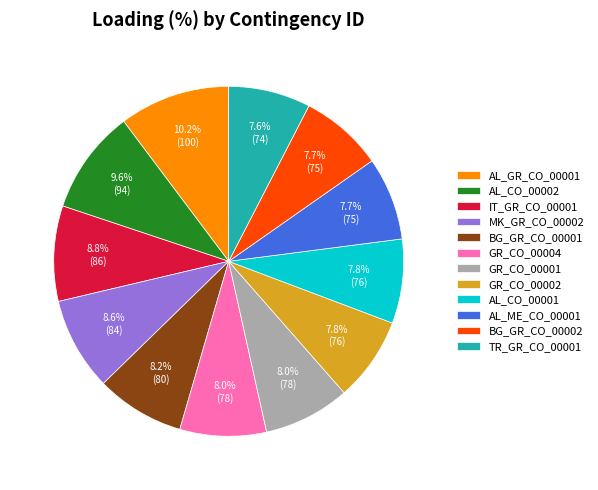

Which slice is the largest?

AL_GR_CO_00001